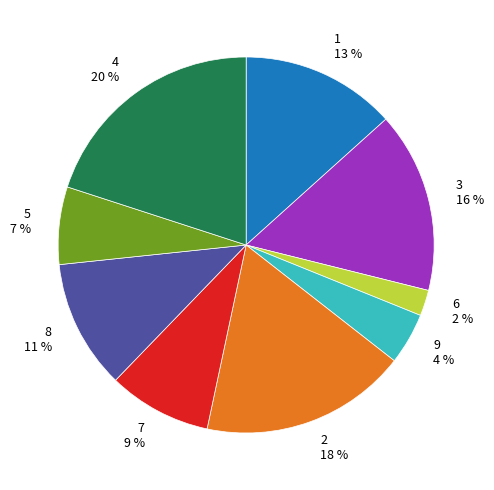

To the nearest percent, what is the difference between the largest and smallest slice percentages?

18%